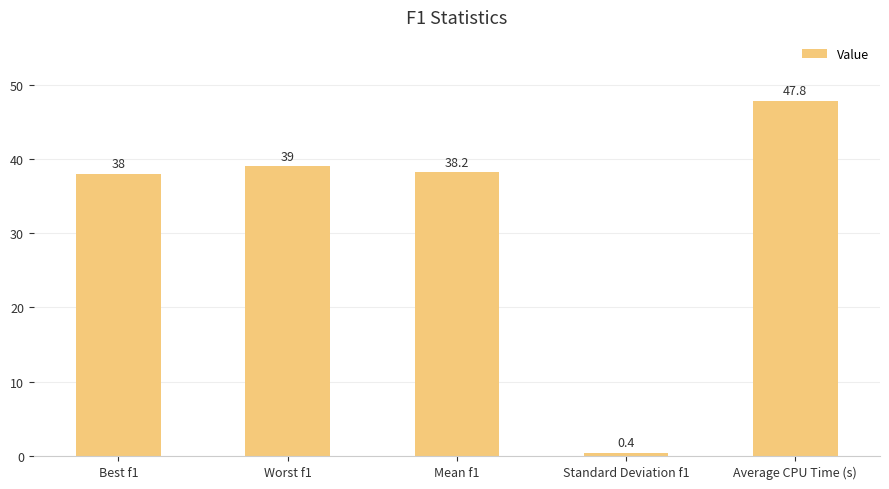

What is the difference between the maximum and minimum values?

47.4